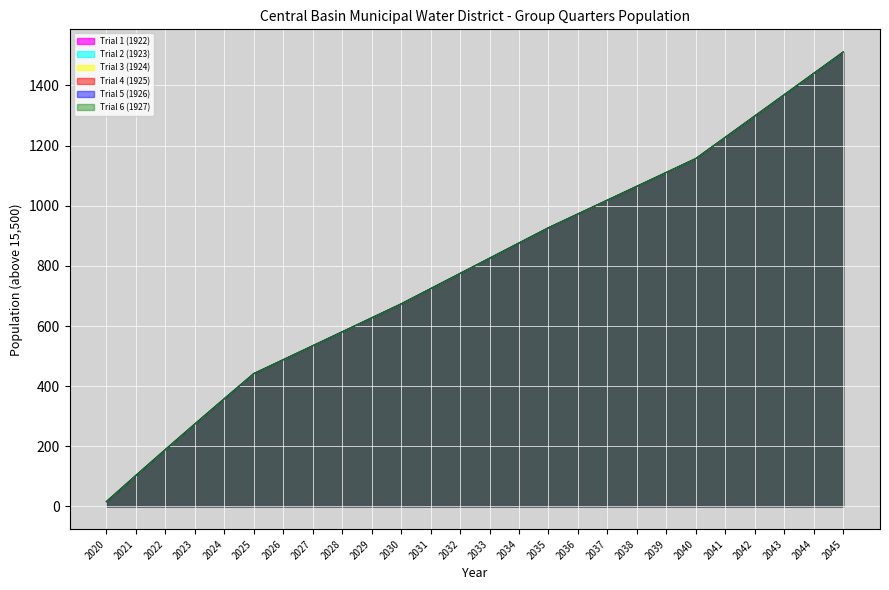

True or false: Trial 2 (1923) and Trial 6 (1927) intersect in this chart.

False